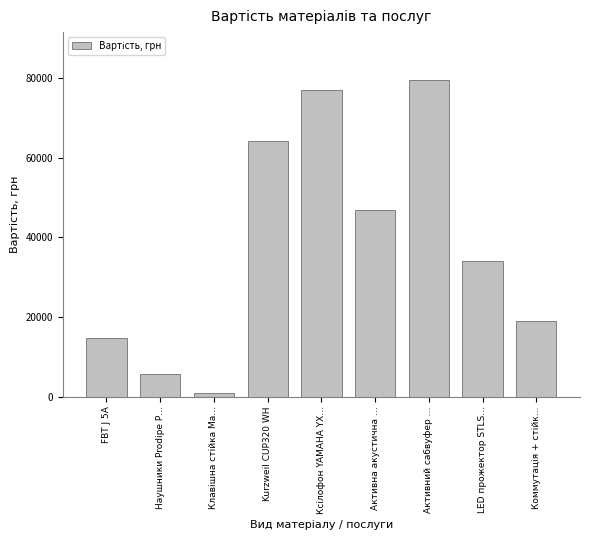

Approximately how many times larger is the value at Активний сабвуфер … compared to LED прожектор STLS…?

2.3